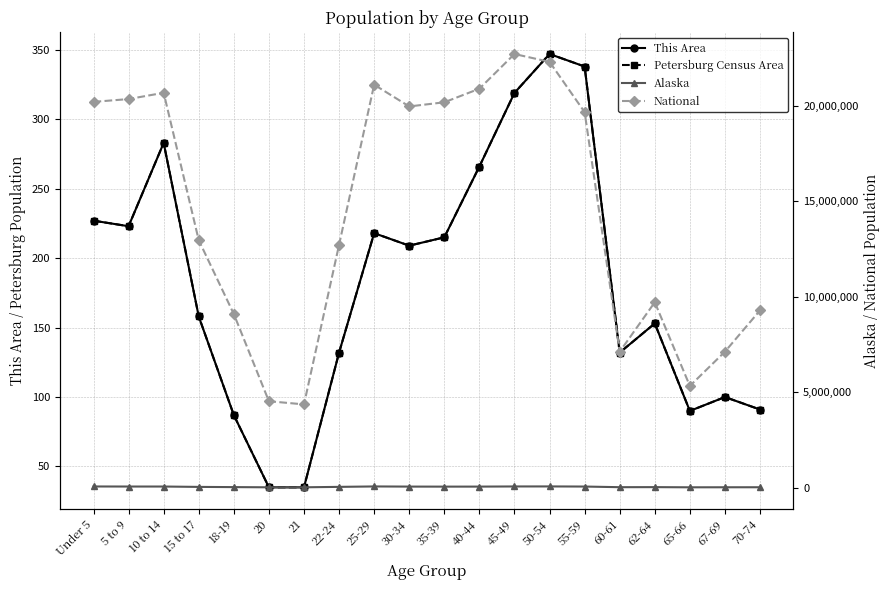

True or false: Alaska has more than 0 interior local peaks.

True